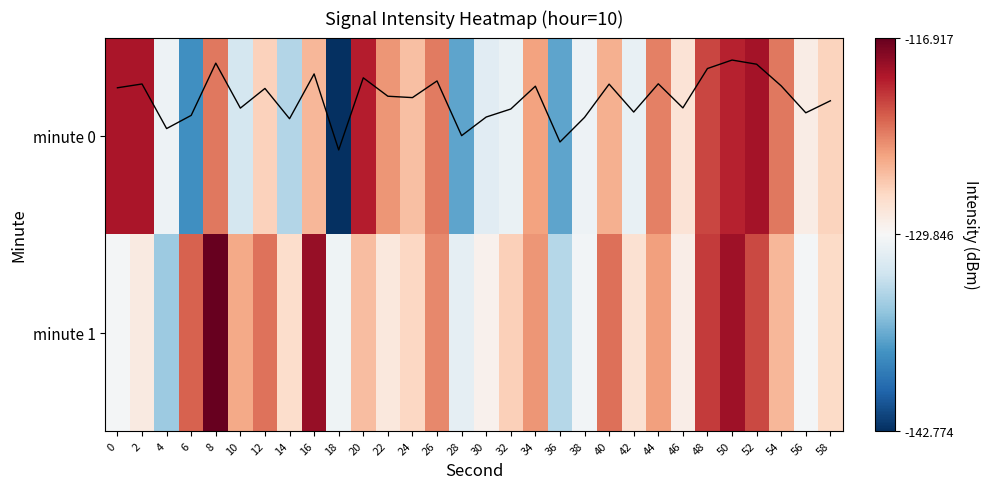

True or false: minute 0 has a value of -123.0 at 8.

True